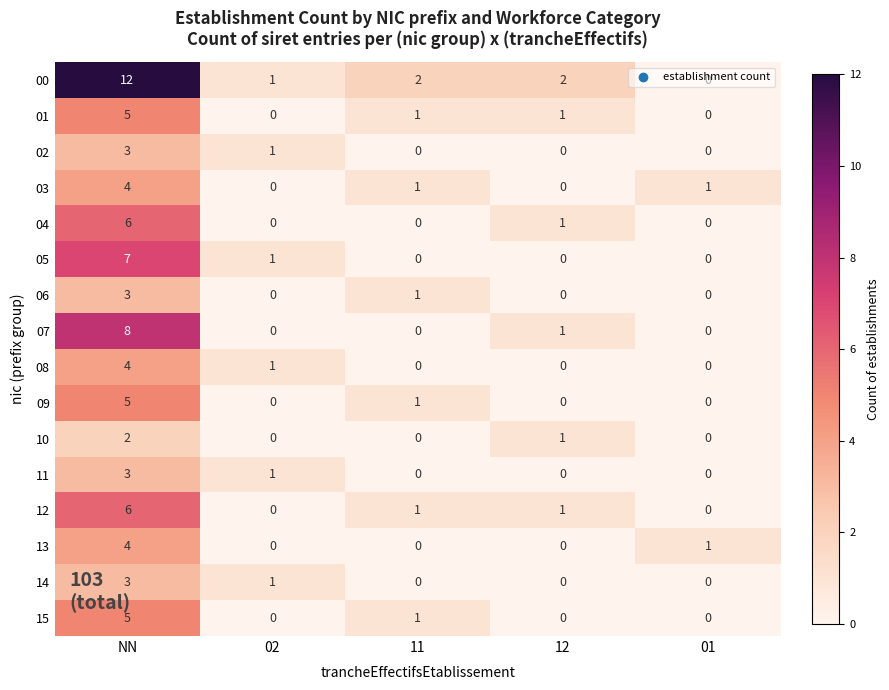

At which label does 04 reach its peak?

NN